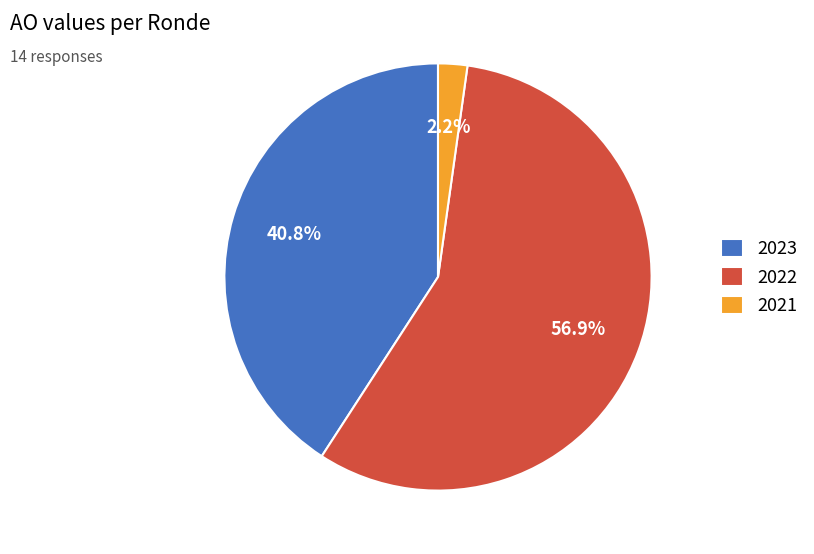

What is the smallest slice in the pie chart?

2021